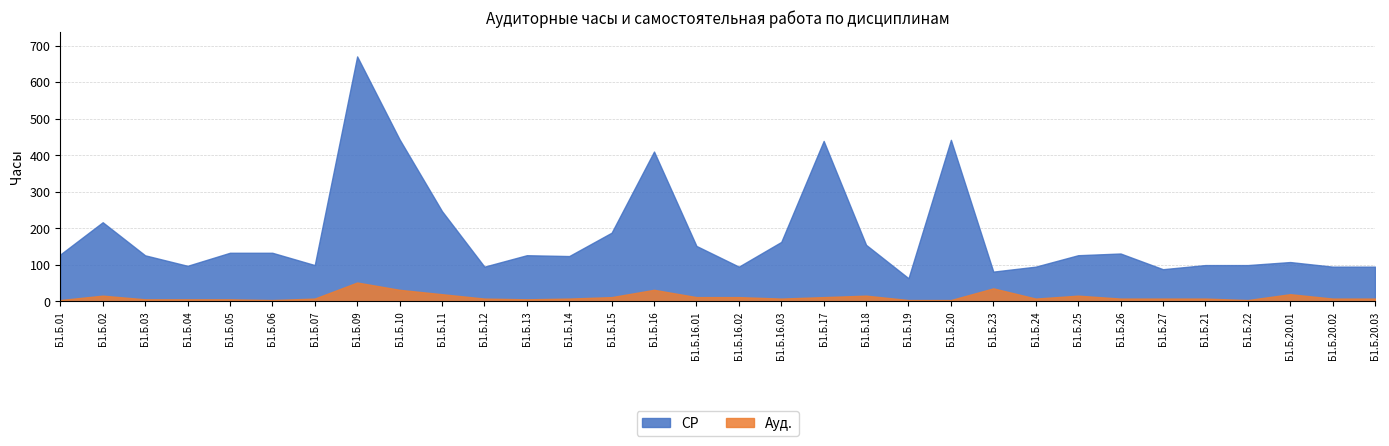

At Б1.Б.07, list the series in order from largest to smallest.

СР, Ауд.